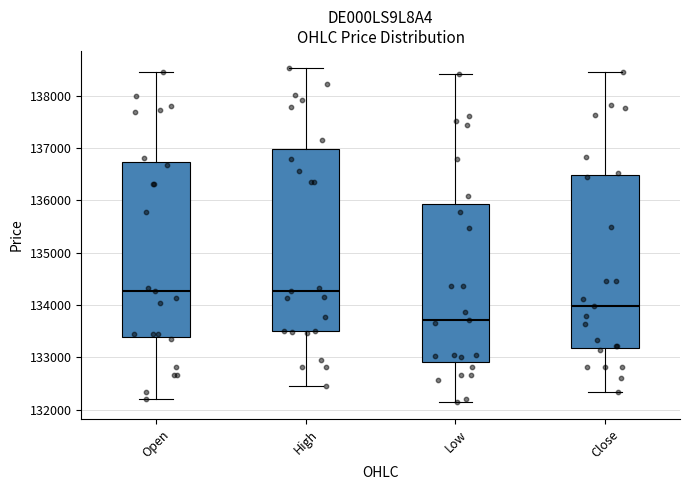

Where does the upper whisker of the box for Close end on the y-axis? The values are not printed on the chart, so give them approximately, as read against the axis.

138400